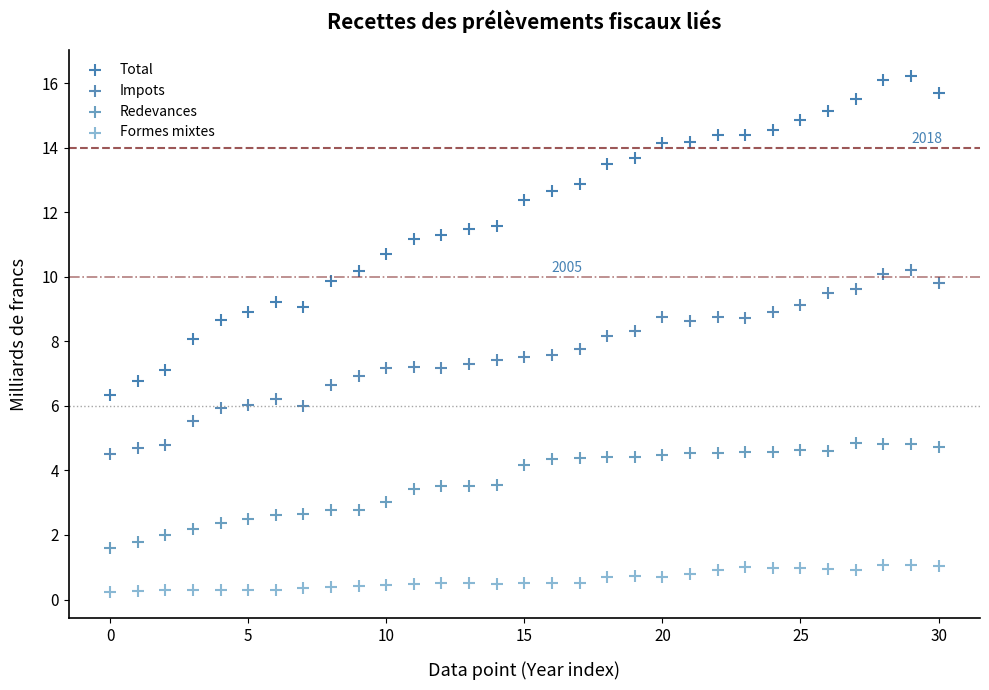

Which series contains the lowest Y value?

Formes mixtes